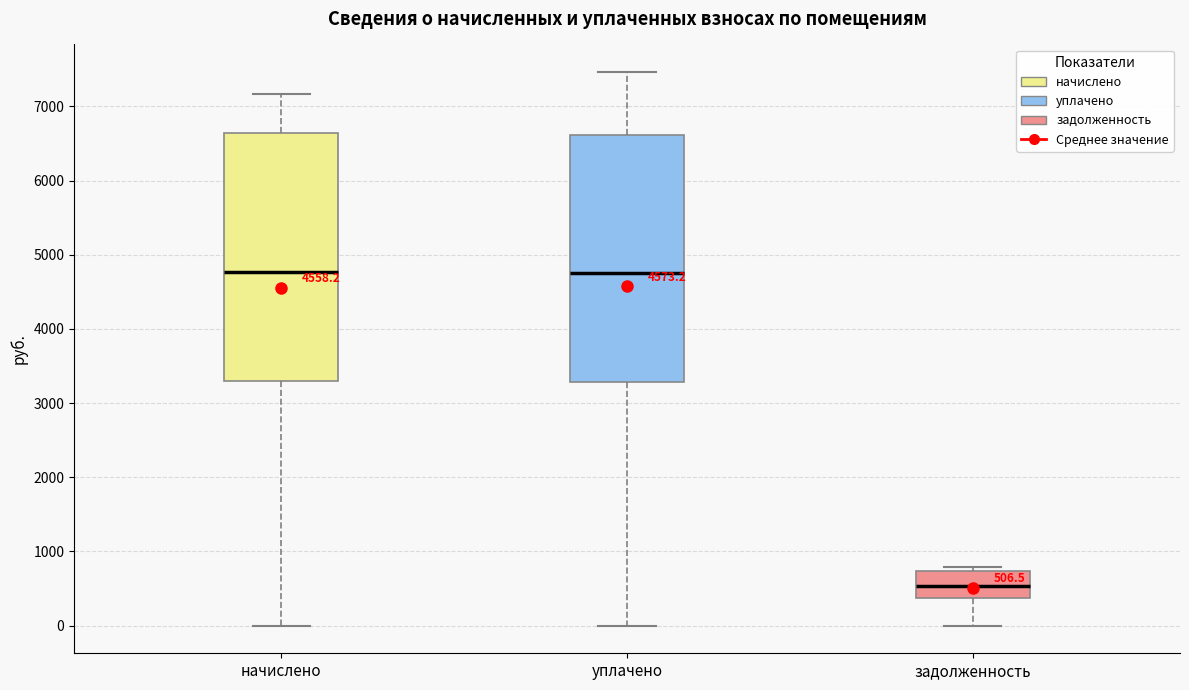

Which box's median line is the lowest?

задолженность